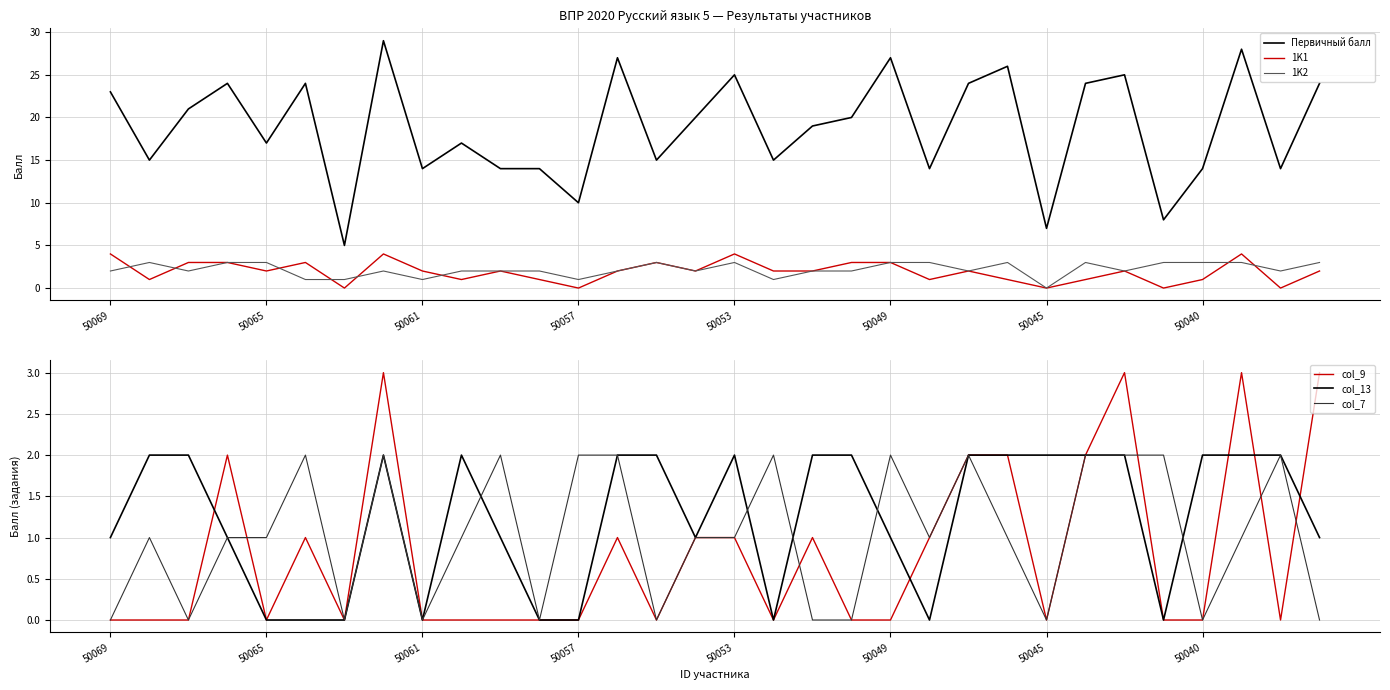

What is the highest value of the Первичный балл series?

29